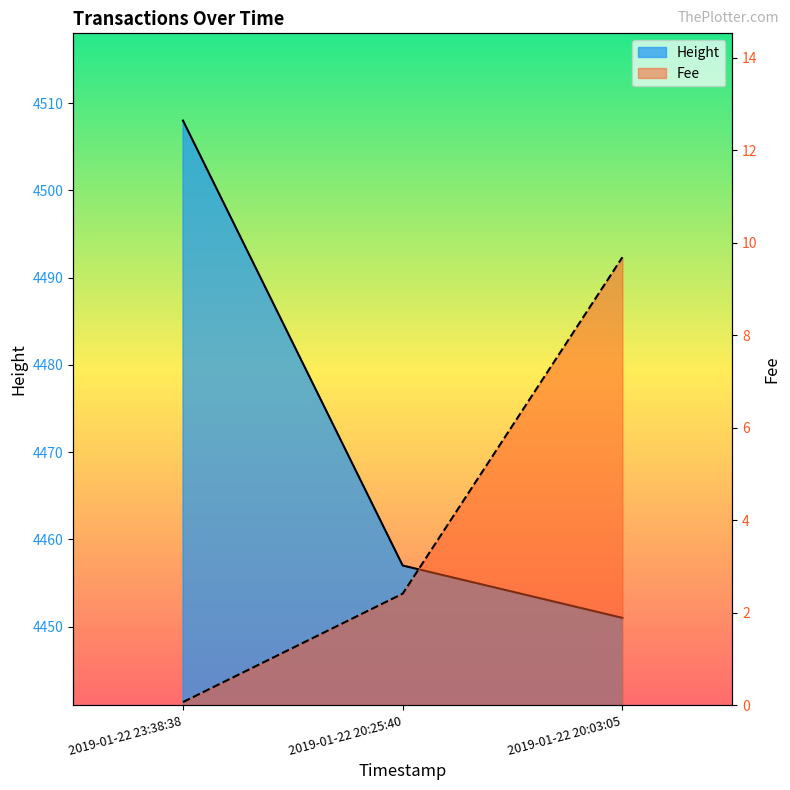

Reading left to right, list all the values displayed in this chart.

Height line: 4508.0	4457.0	4451.0
Fee line: 0.1	2.4	9.7